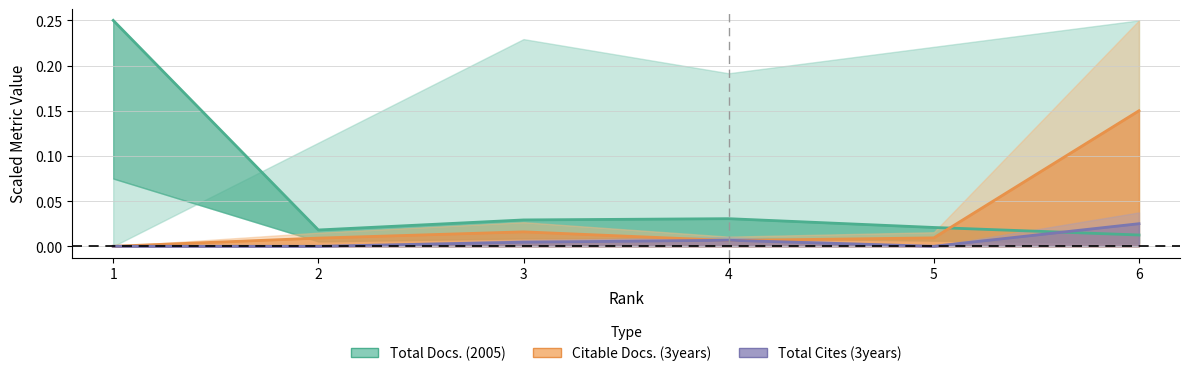

Between 2 and 5, which series saw the biggest shift?

Total Docs. (2005)